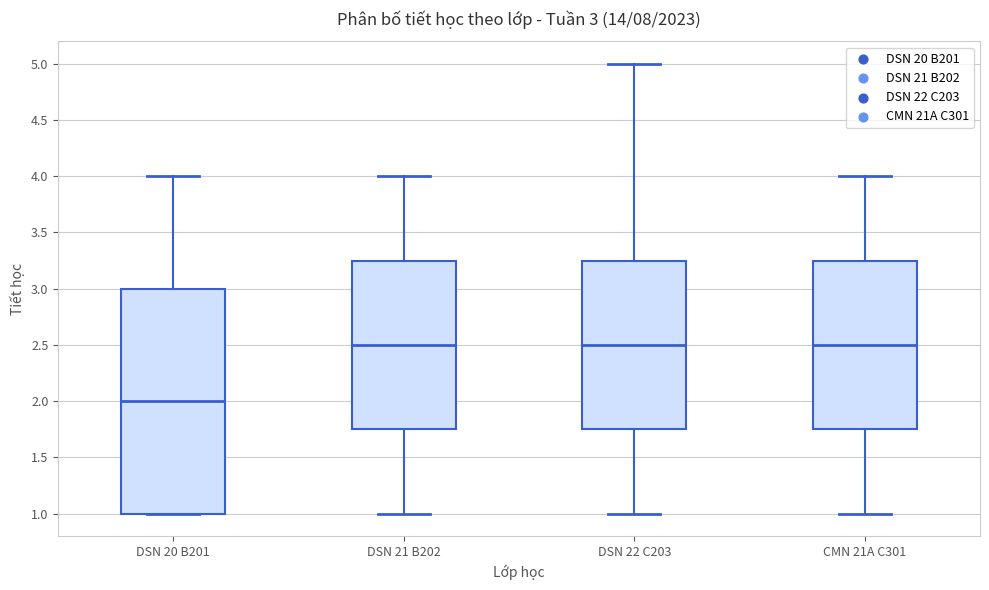

Which box's median line is the lowest?

DSN 20 B201